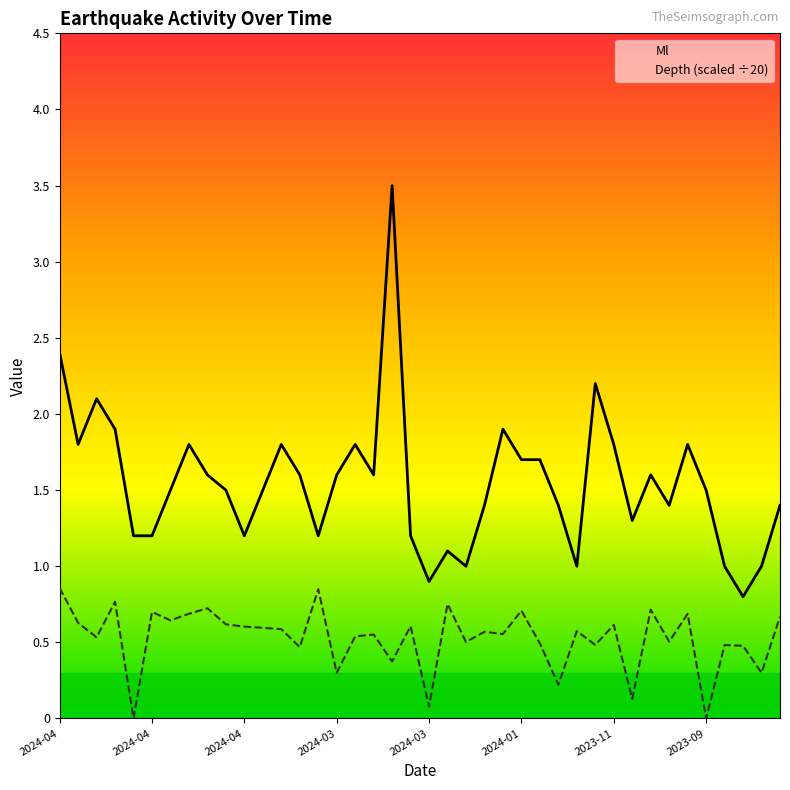

What is the difference between the maximum and minimum values in the Ml series?

2.7